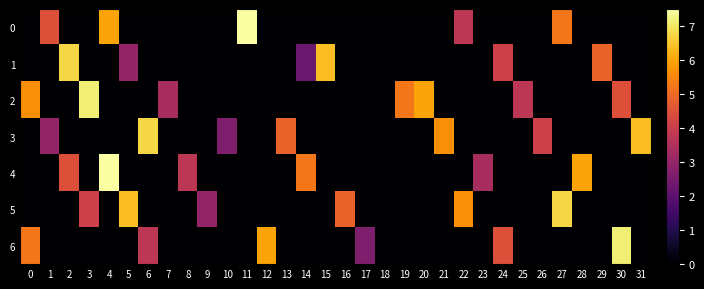

Reading left to right, what are all the values shown in this chart?

0: 0=0.0	1=4.5	2=0.0	3=0.0	4=6.0	5=0.0	6=0.0	7=0.0	8=0.0	9=0.0	10=0.0	11=7.5	12=0.0	13=0.0	14=0.0	15=0.0	16=0.0	17=0.0	18=0.0	19=0.0	20=0.0	21=0.0	22=3.8	23=0.0	24=0.0	25=0.0	26=0.0	27=5.2	28=0.0	29=0.0	30=0.0	31=0.0
1: 0=0.0	1=0.0	2=6.8	3=0.0	4=0.0	5=3.0	6=0.0	7=0.0	8=0.0	9=0.0	10=0.0	11=0.0	12=0.0	13=0.0	14=2.2	15=6.4	16=0.0	17=0.0	18=0.0	19=0.0	20=0.0	21=0.0	22=0.0	23=0.0	24=4.1	25=0.0	26=0.0	27=0.0	28=0.0	29=4.9	30=0.0	31=0.0
2: 0=5.6	1=0.0	2=0.0	3=7.1	4=0.0	5=0.0	6=0.0	7=3.4	8=0.0	9=0.0	10=0.0	11=0.0	12=0.0	13=0.0	14=0.0	15=0.0	16=0.0	17=0.0	18=0.0	19=5.2	20=6.0	21=0.0	22=0.0	23=0.0	24=0.0	25=3.8	26=0.0	27=0.0	28=0.0	29=0.0	30=4.5	31=0.0
3: 0=0.0	1=3.0	2=0.0	3=0.0	4=0.0	5=0.0	6=6.8	7=0.0	8=0.0	9=0.0	10=2.6	11=0.0	12=0.0	13=4.9	14=0.0	15=0.0	16=0.0	17=0.0	18=0.0	19=0.0	20=0.0	21=5.6	22=0.0	23=0.0	24=0.0	25=0.0	26=4.1	27=0.0	28=0.0	29=0.0	30=0.0	31=6.4
4: 0=0.0	1=0.0	2=4.5	3=0.0	4=7.5	5=0.0	6=0.0	7=0.0	8=3.8	9=0.0	10=0.0	11=0.0	12=0.0	13=0.0	14=5.2	15=0.0	16=0.0	17=0.0	18=0.0	19=0.0	20=0.0	21=0.0	22=0.0	23=3.4	24=0.0	25=0.0	26=0.0	27=0.0	28=6.0	29=0.0	30=0.0	31=0.0
5: 0=0.0	1=0.0	2=0.0	3=4.1	4=0.0	5=6.4	6=0.0	7=0.0	8=0.0	9=3.0	10=0.0	11=0.0	12=0.0	13=0.0	14=0.0	15=0.0	16=4.9	17=0.0	18=0.0	19=0.0	20=0.0	21=0.0	22=5.6	23=0.0	24=0.0	25=0.0	26=0.0	27=6.8	28=0.0	29=0.0	30=0.0	31=0.0
6: 0=5.2	1=0.0	2=0.0	3=0.0	4=0.0	5=0.0	6=3.8	7=0.0	8=0.0	9=0.0	10=0.0	11=0.0	12=6.0	13=0.0	14=0.0	15=0.0	16=0.0	17=2.6	18=0.0	19=0.0	20=0.0	21=0.0	22=0.0	23=0.0	24=4.5	25=0.0	26=0.0	27=0.0	28=0.0	29=0.0	30=7.1	31=0.0